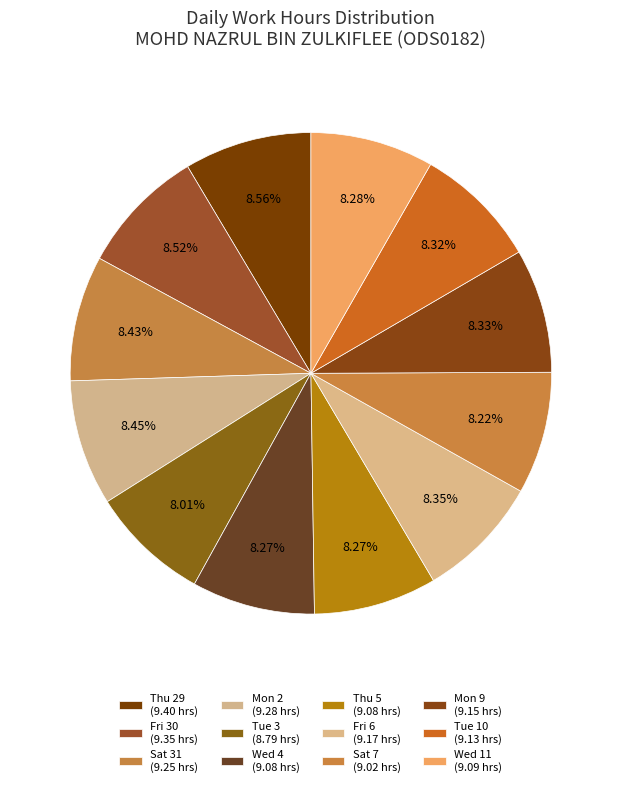

True or false: Thu 5 accounts for 8% of the total.

True